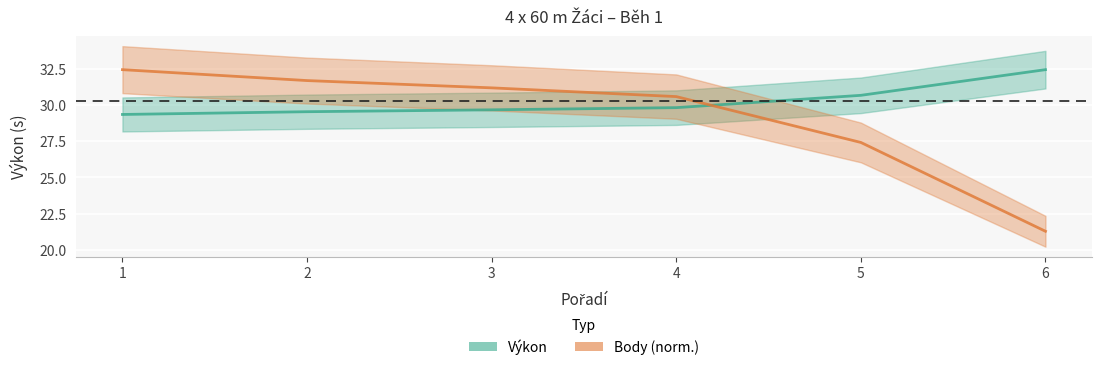

Is this an area chart (filled region under the line)?

No